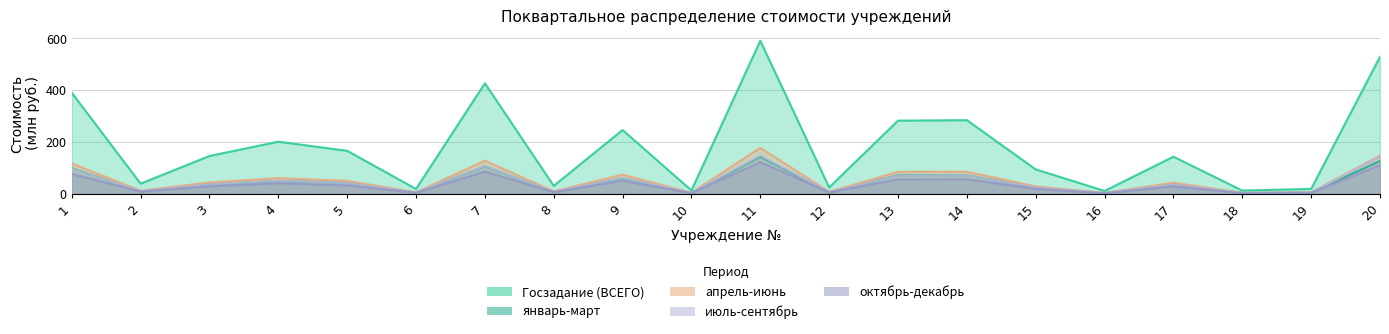

Where is июль-сентябрь nearest to the value 75?

14